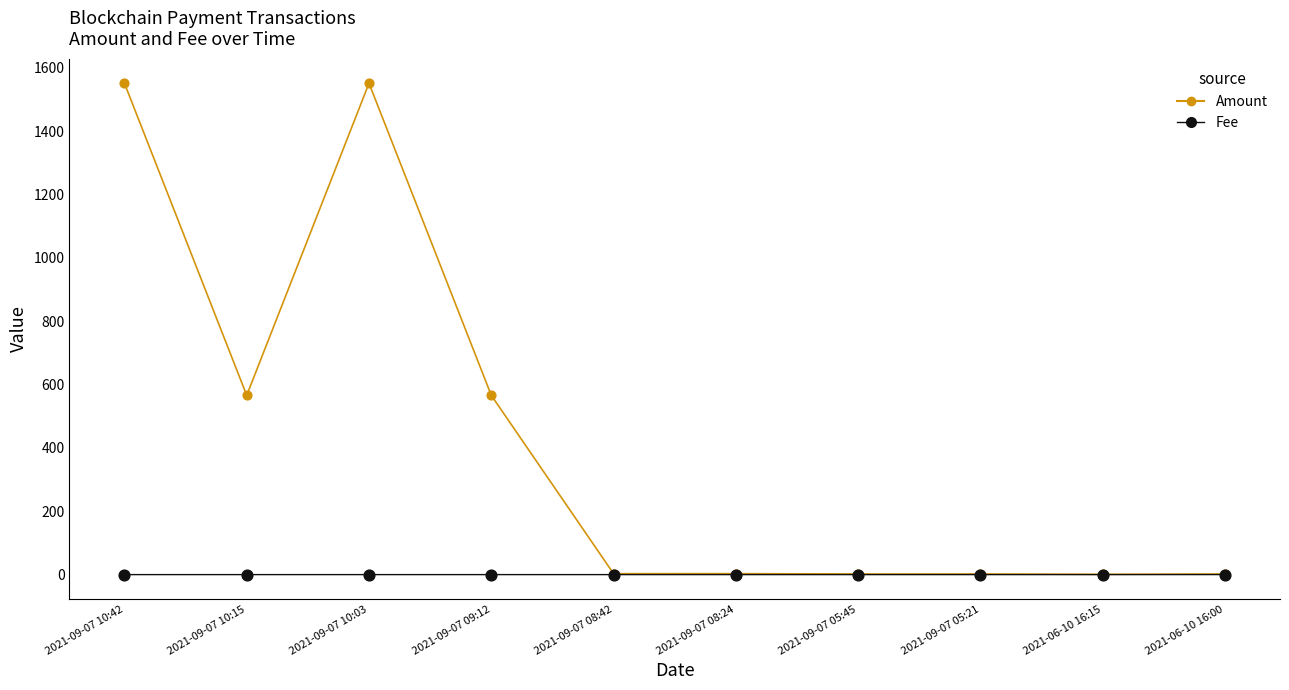

What is the total value across all series at 2021-09-07 05:21?

2.0